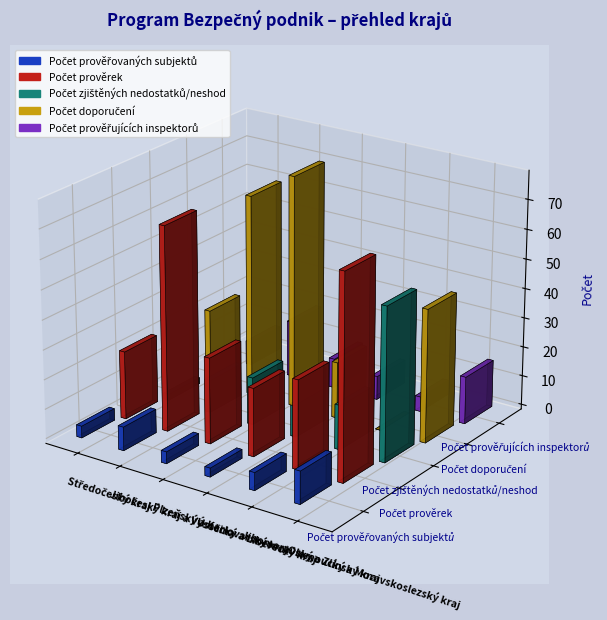

True or false: Počet prověřovaných subjektů has a value of 8 at Jihočeský kraj a Vysočina.

True